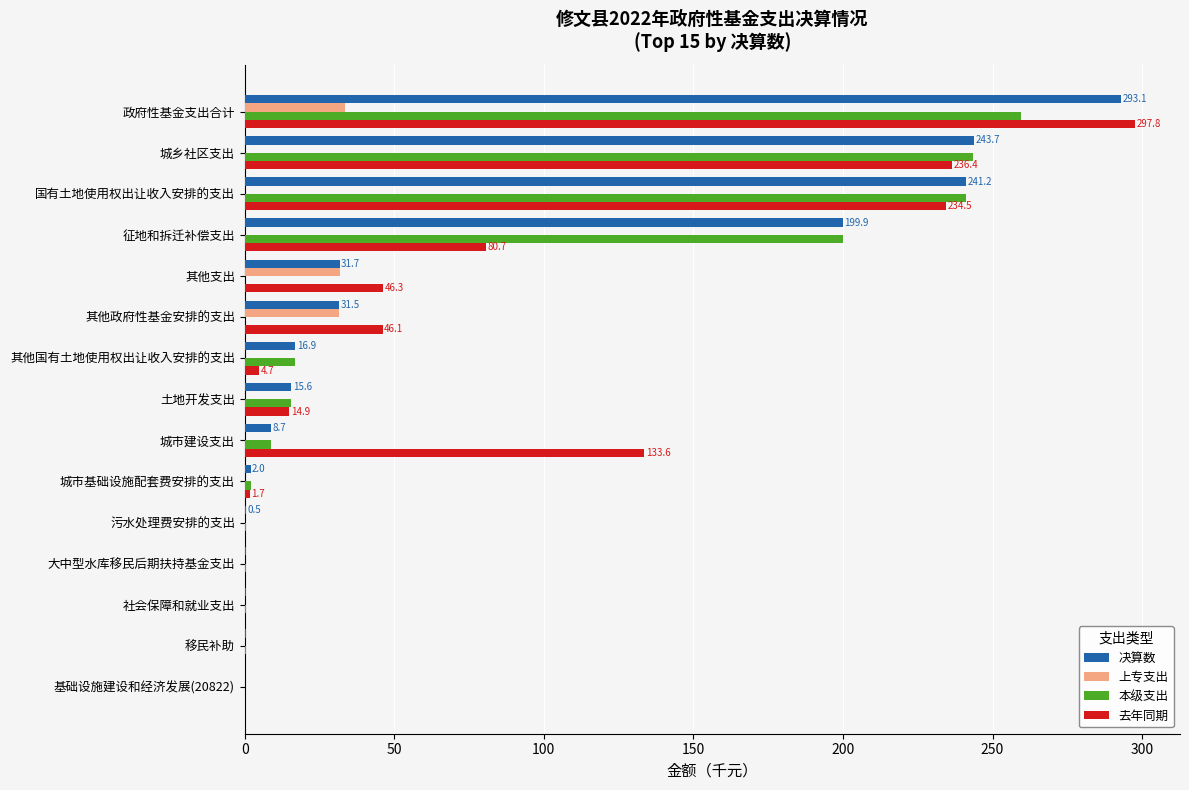

Read the 本级支出 value at 政府性基金支出合计.

259.4